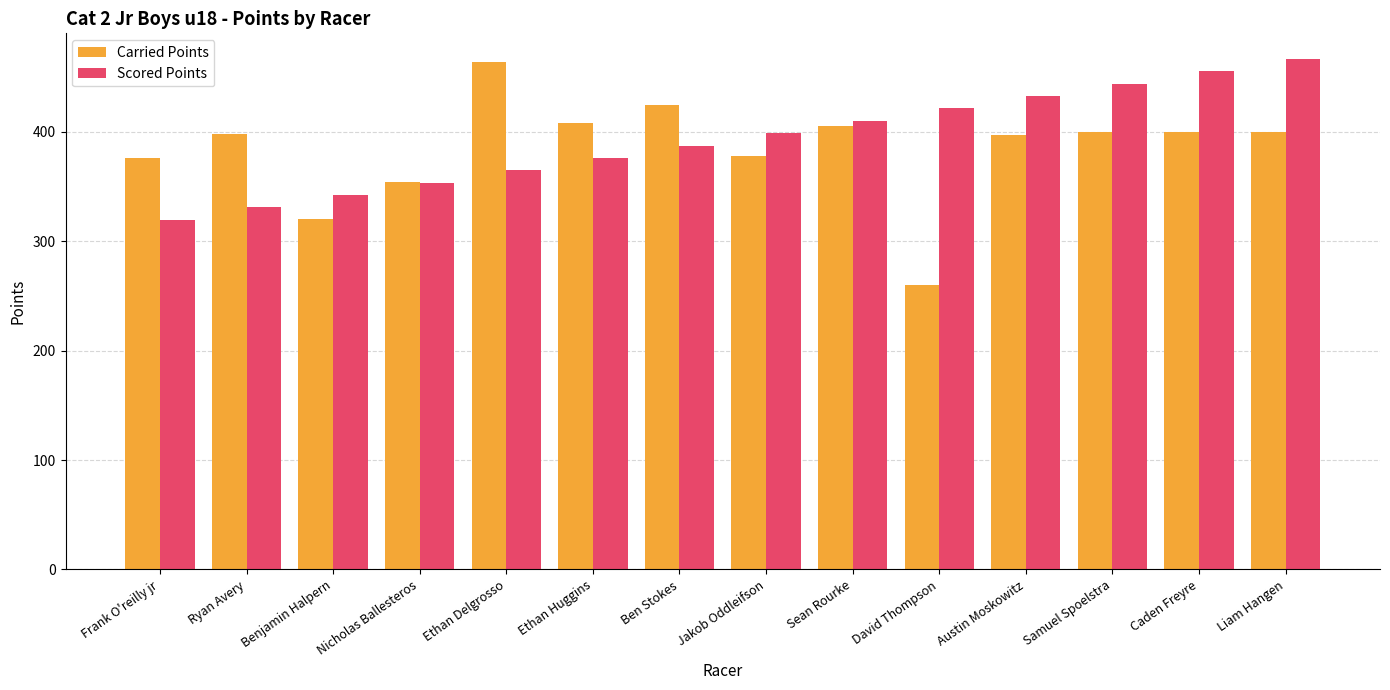

Which series has the widest spread of values?

Carried Points